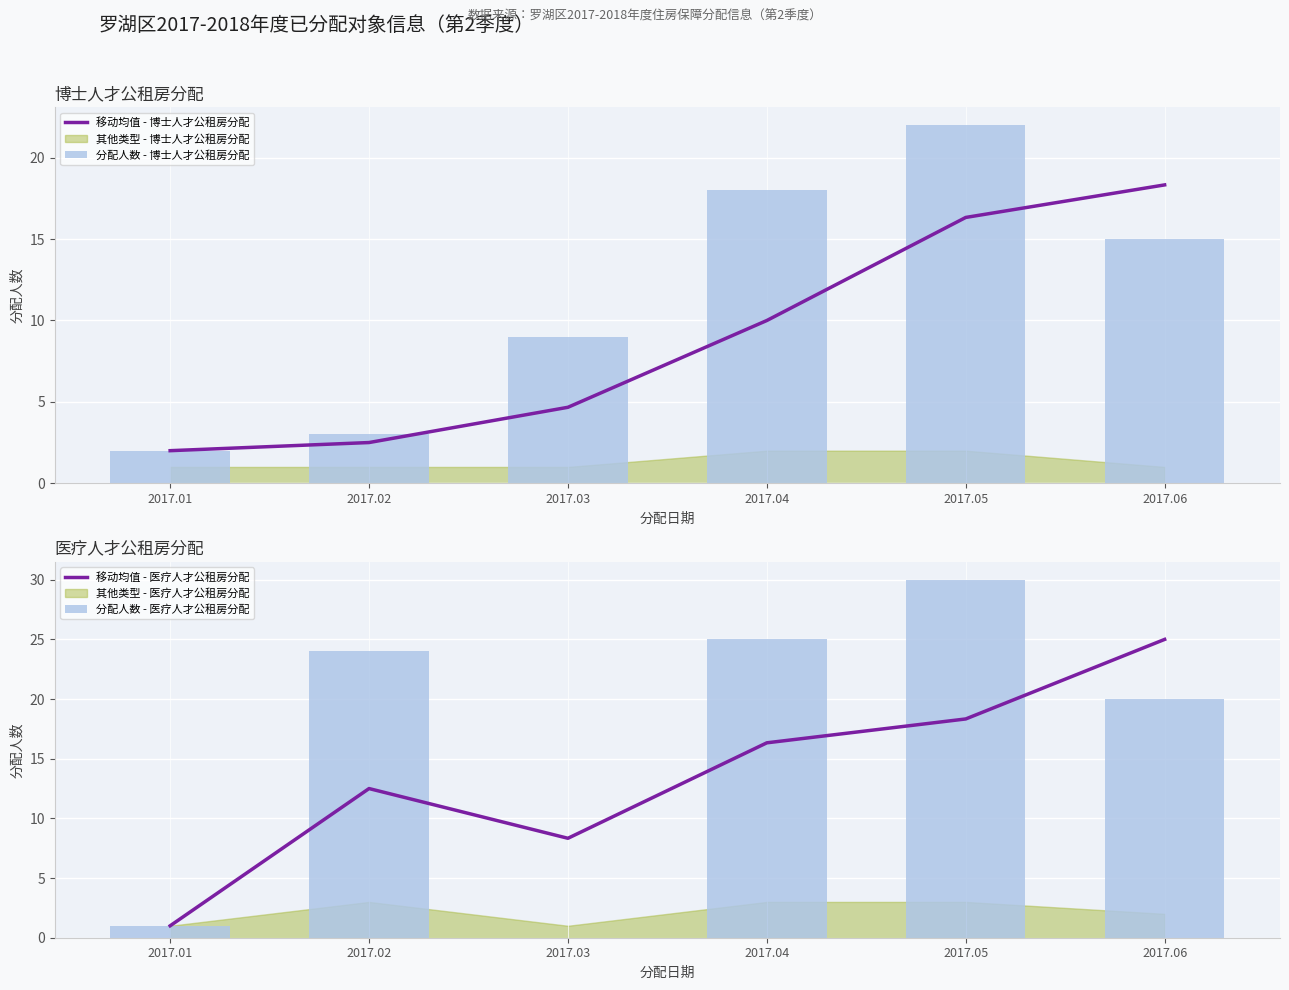

How many data points in 移动均值 - 医疗人才公租房分配 are less than 16?

3